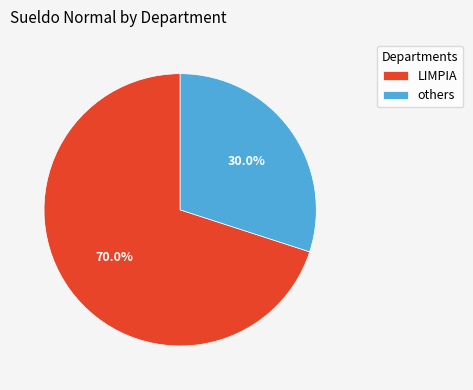

What is the ratio of the value at others to the value at LIMPIA?

0.4